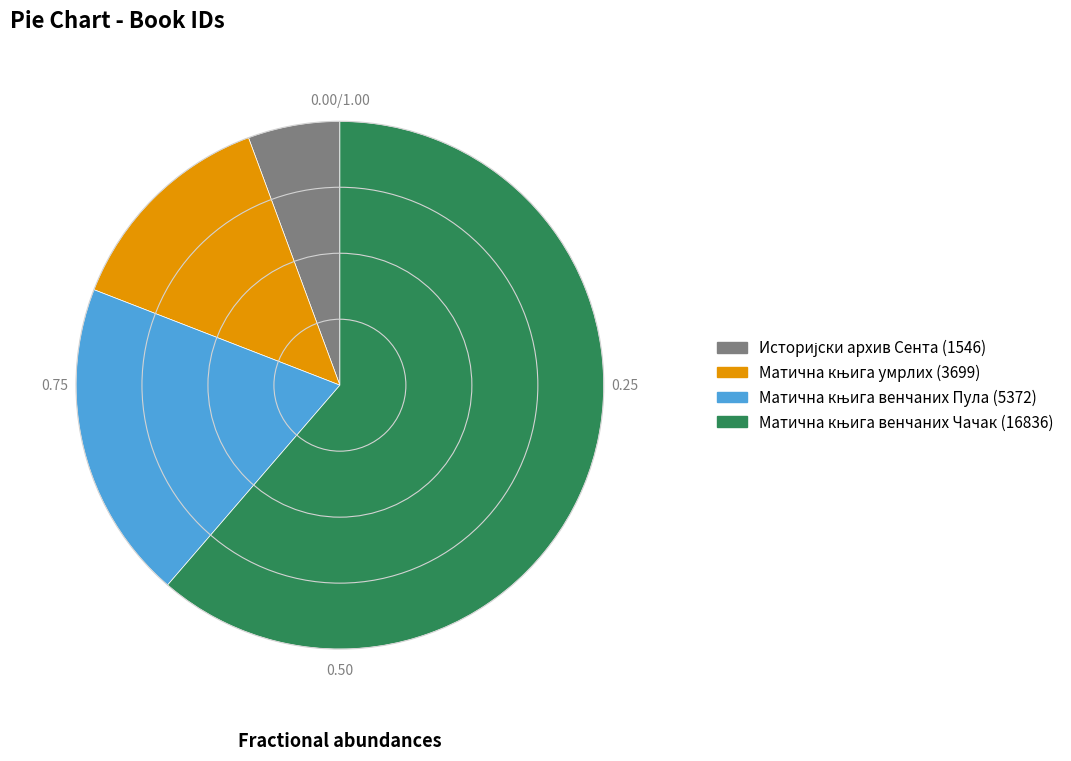

Is there any slice that represents more than half of the pie?

Yes